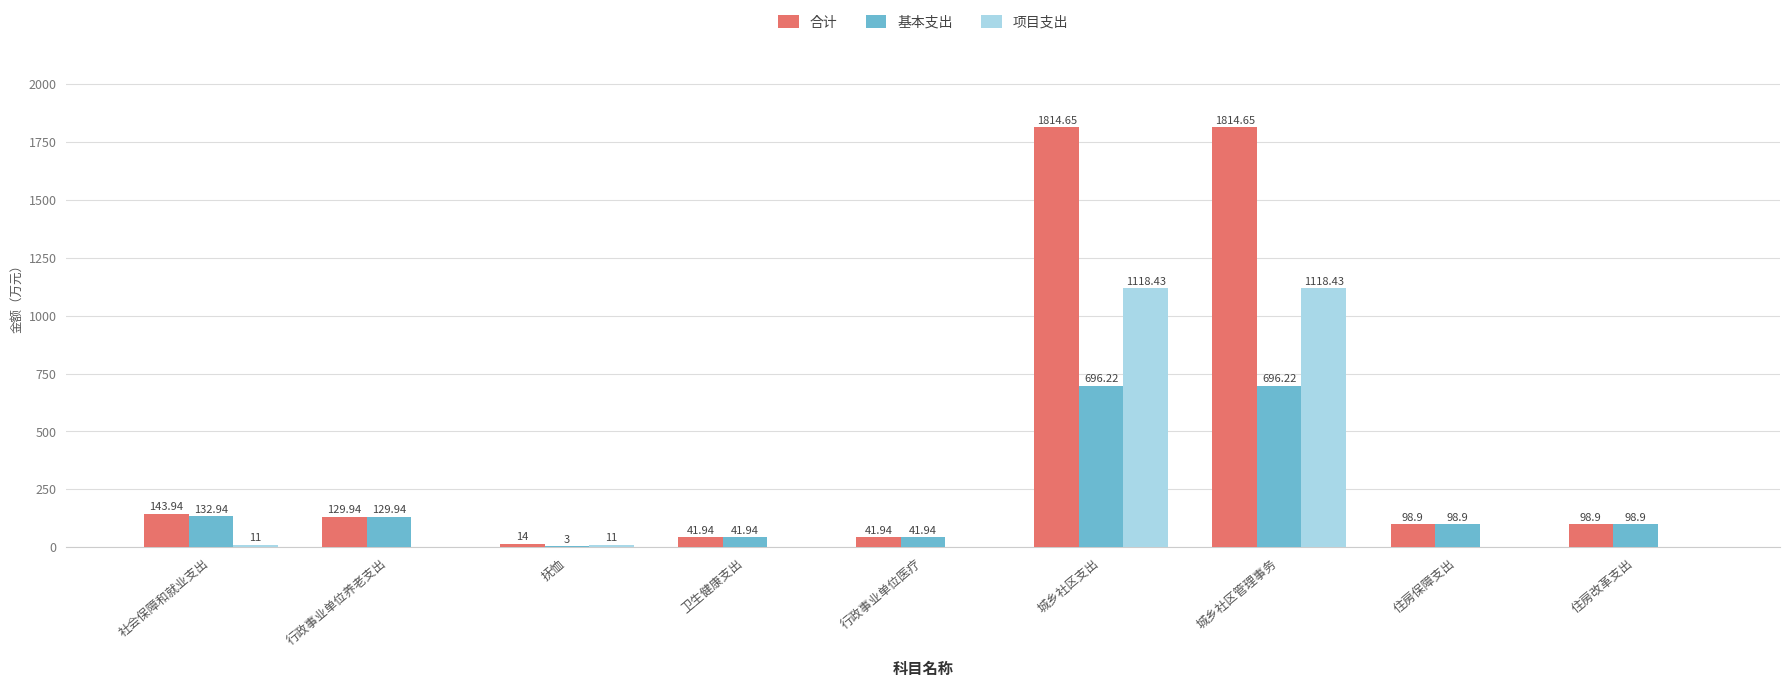

What is the sum of the 项目支出 values at 住房改革支出 and 抚恤?

11.0